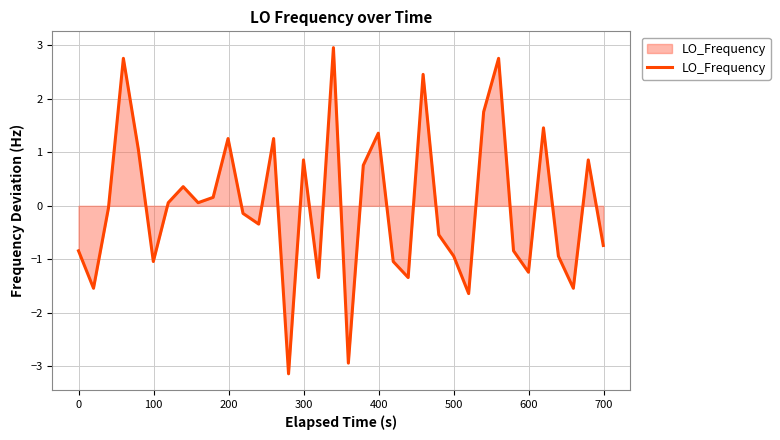

What is the difference between the maximum and minimum values?

6.1